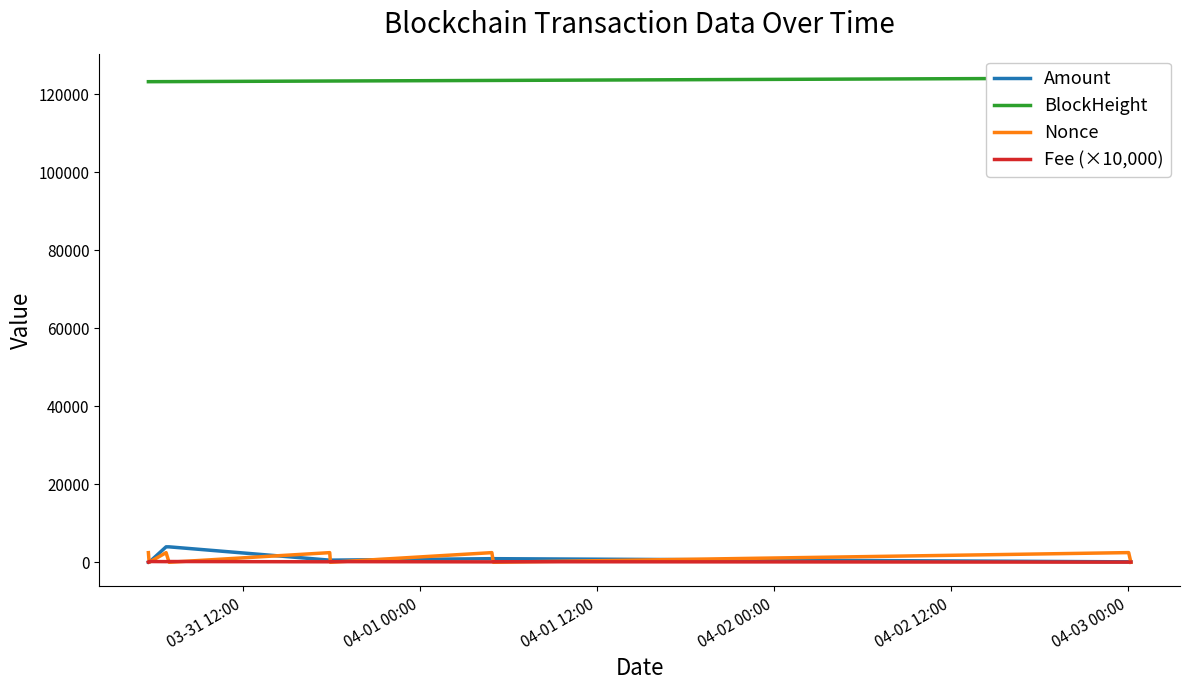

List the series in order of their peak value, highest first.

BlockHeight, Amount, Nonce, Fee (×10,000)